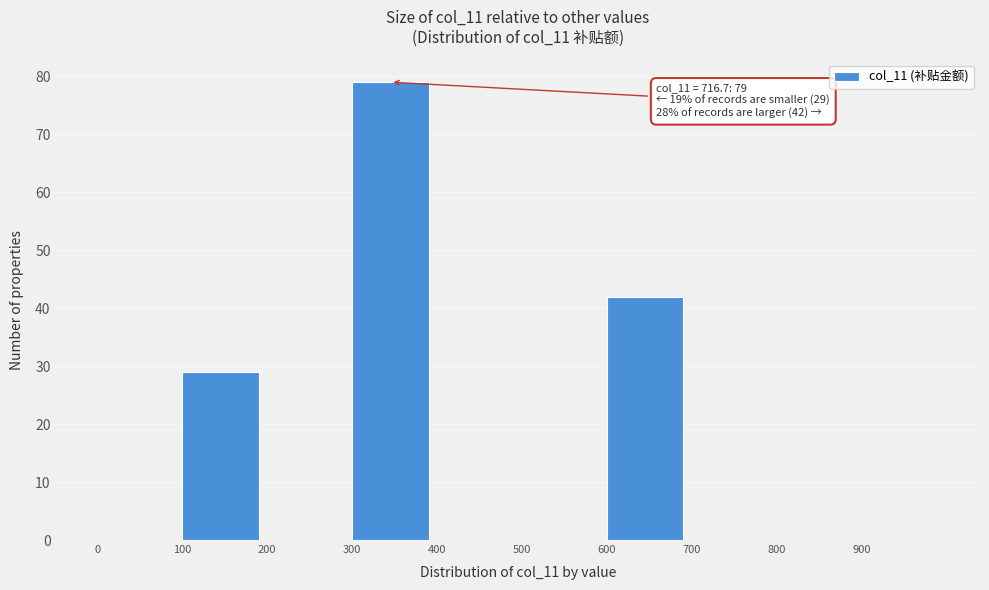

Over which range of the x-axis is the bar tallest?

300 to 400